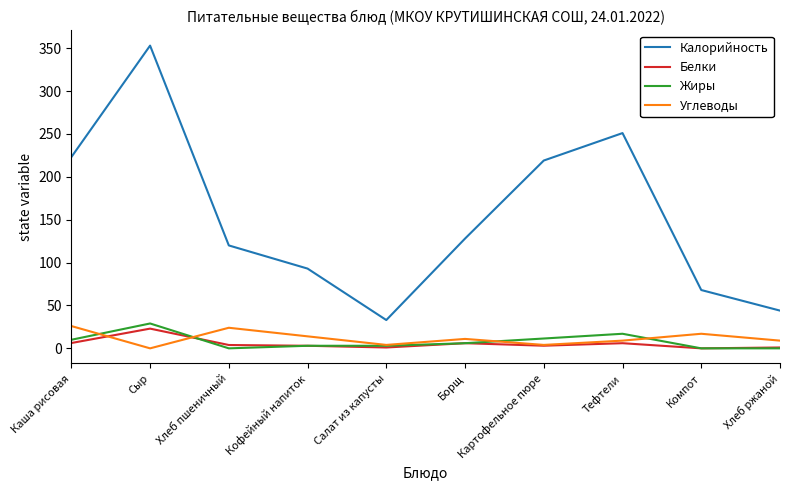

What is the difference between the maximum and minimum values in the Калорийность series?

320.0